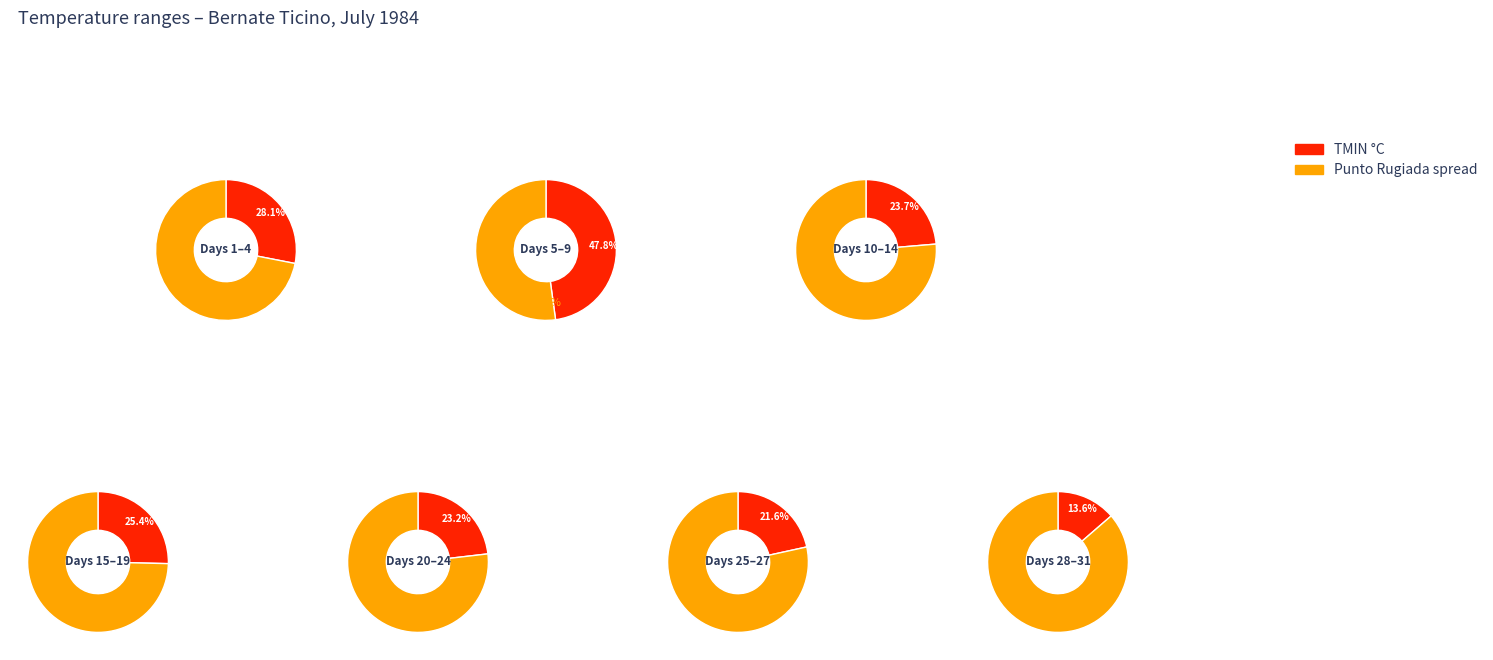

Which series has the largest range (max minus min)?

PUNTORUGIADA °C